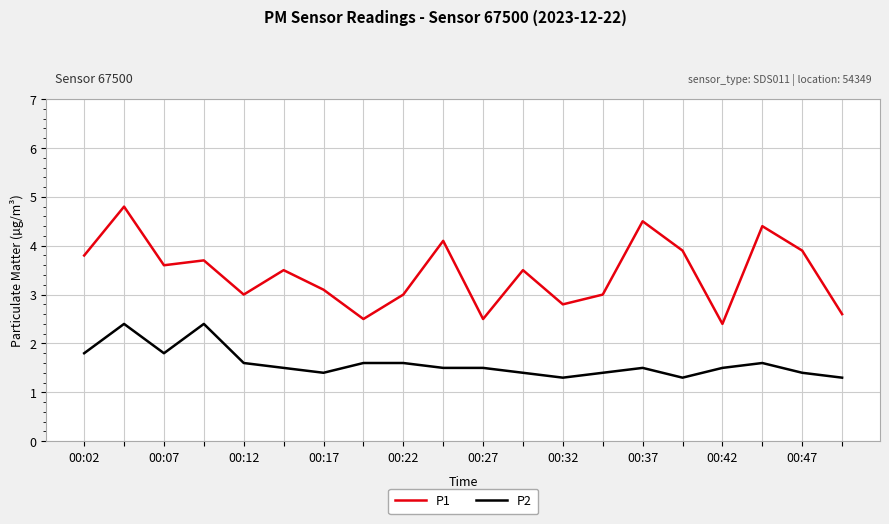

Which series has the largest total across all categories?

P1